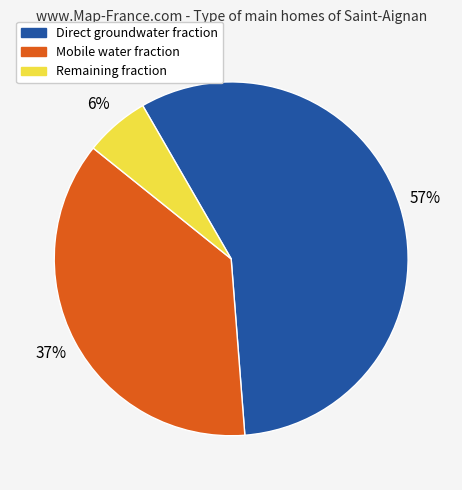

Does any single category account for the majority?

Yes